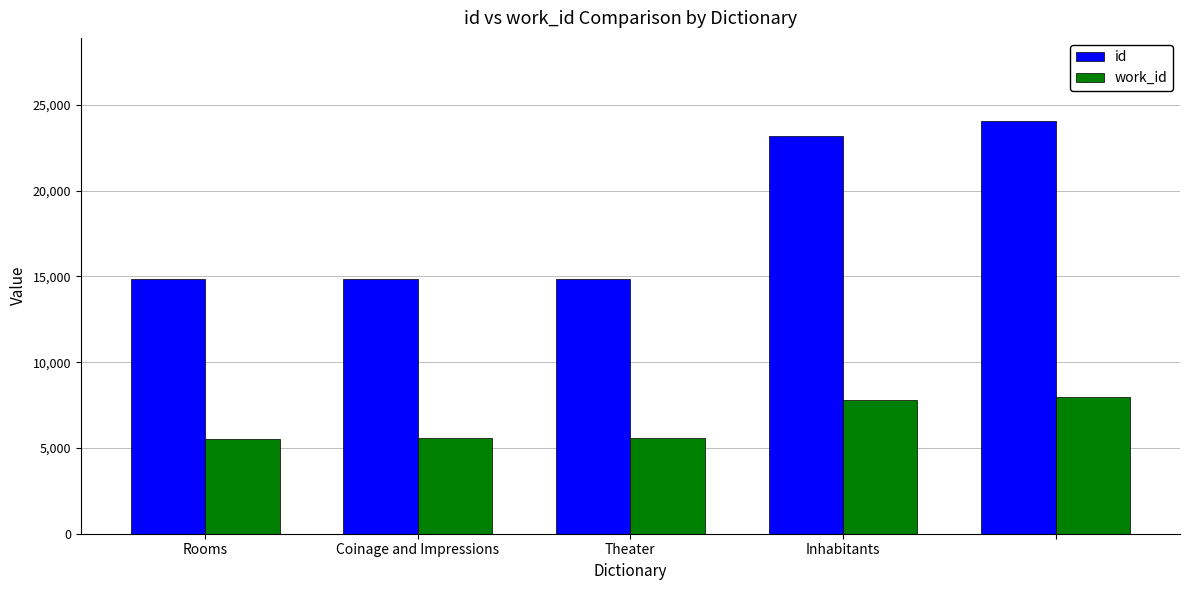

What is the maximum value for work_id?

7946